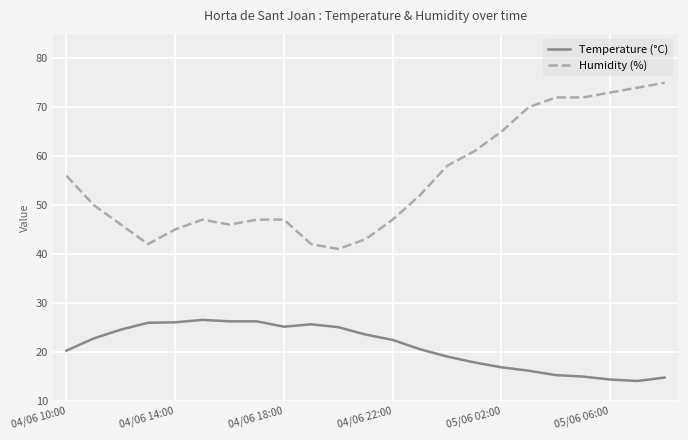

Rank the series by their maximum value, from lowest to highest.

Temperature (°C), Humidity (%)